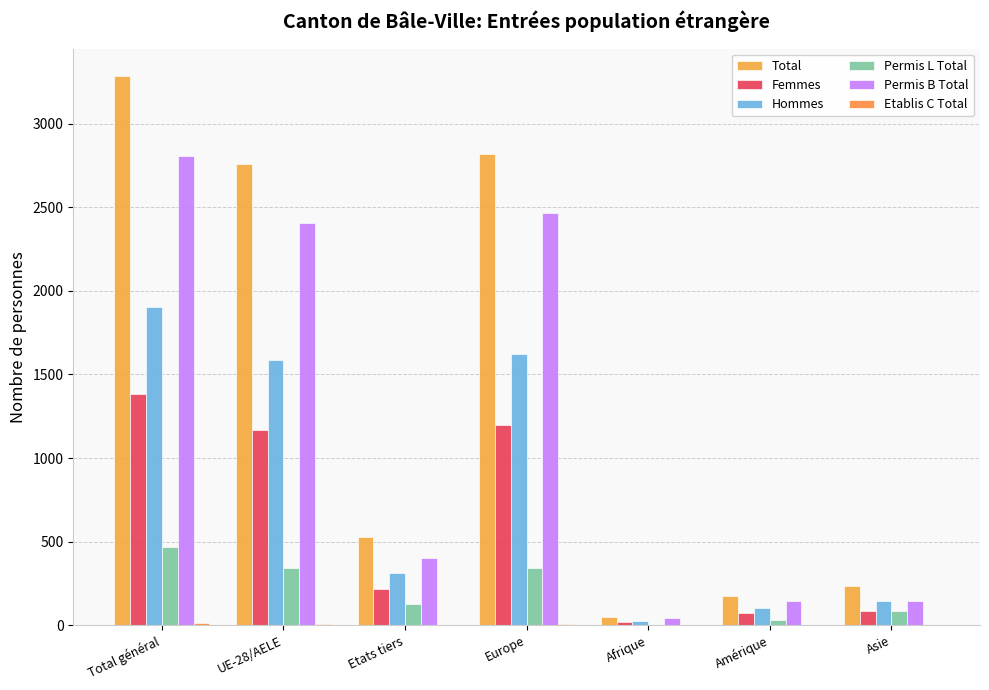

The value of Permis L Total at UE-28/AELE is 470. True or false?

False